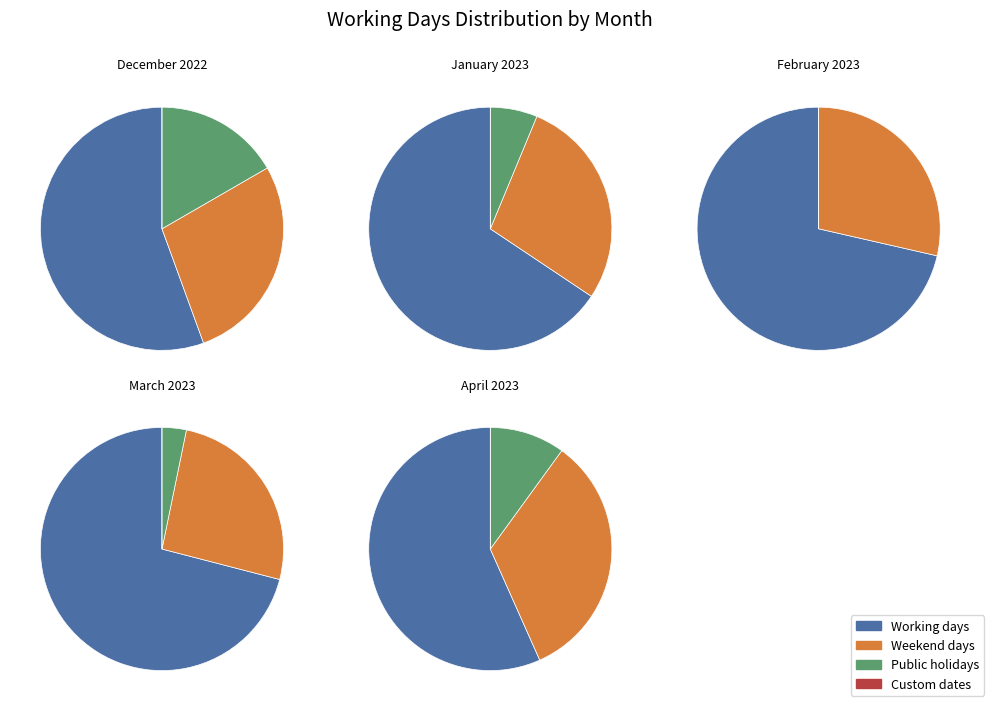

Is the sum of December 2022 and February 2023 greater than half?

No